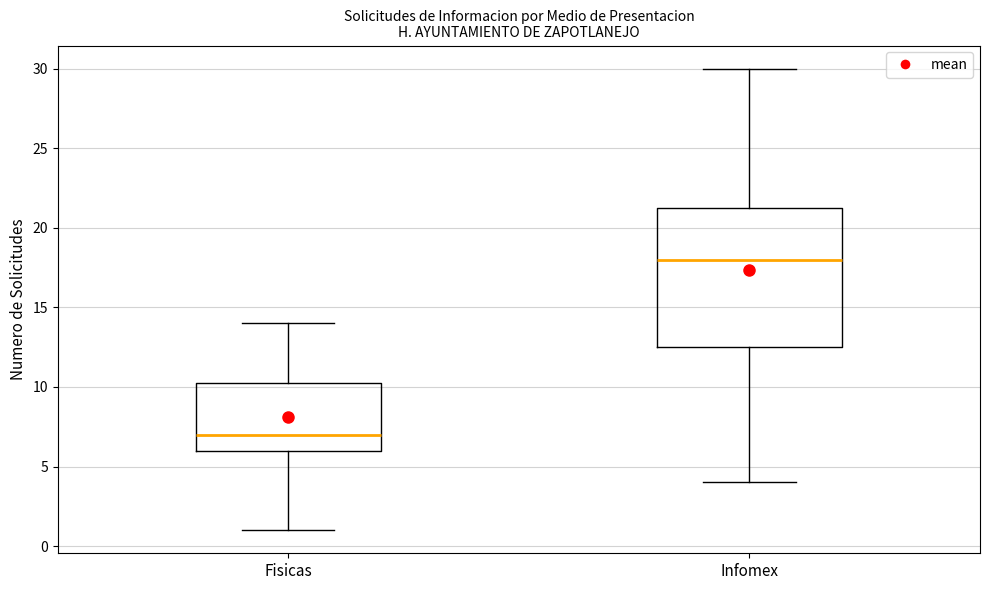

Reading left to right, read every box against the y-axis: the position of its median line, the range the box covers, and the ends of its whiskers. The values are not printed on the chart, so give them approximately, as read against the axis.

Fisicas: median 7.0, box 6.0 to 10.5, whiskers 1.0 to 14.0
Infomex: median 18.0, box 12.5 to 21.5, whiskers 4.0 to 30.0